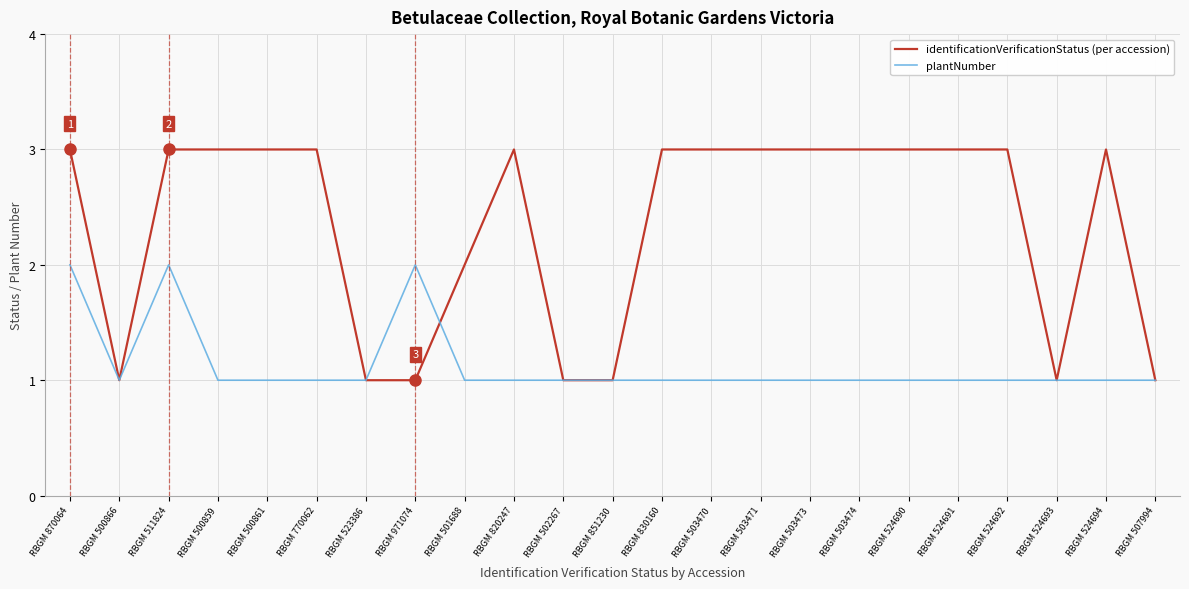

Which series changed the most between RBGM 870064 and RBGM 830160?

plantNumber